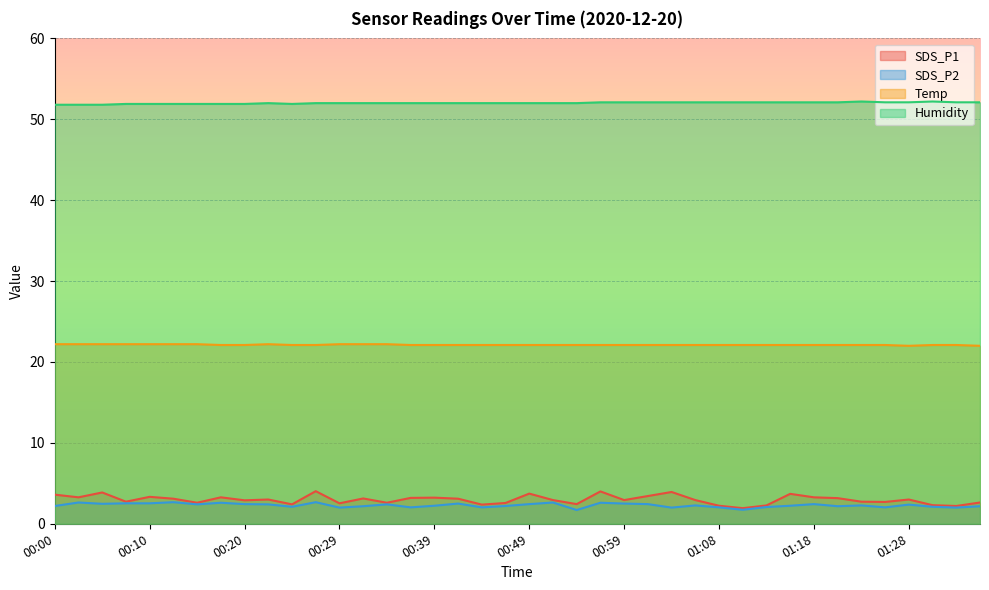

Rank the series by their maximum value, from lowest to highest.

SDS_P2, SDS_P1, Temp, Humidity